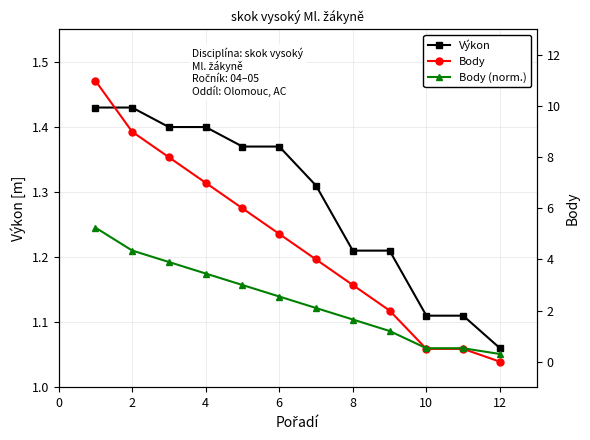

What is the difference between the second highest and second lowest values in the Výkon series?

0.3